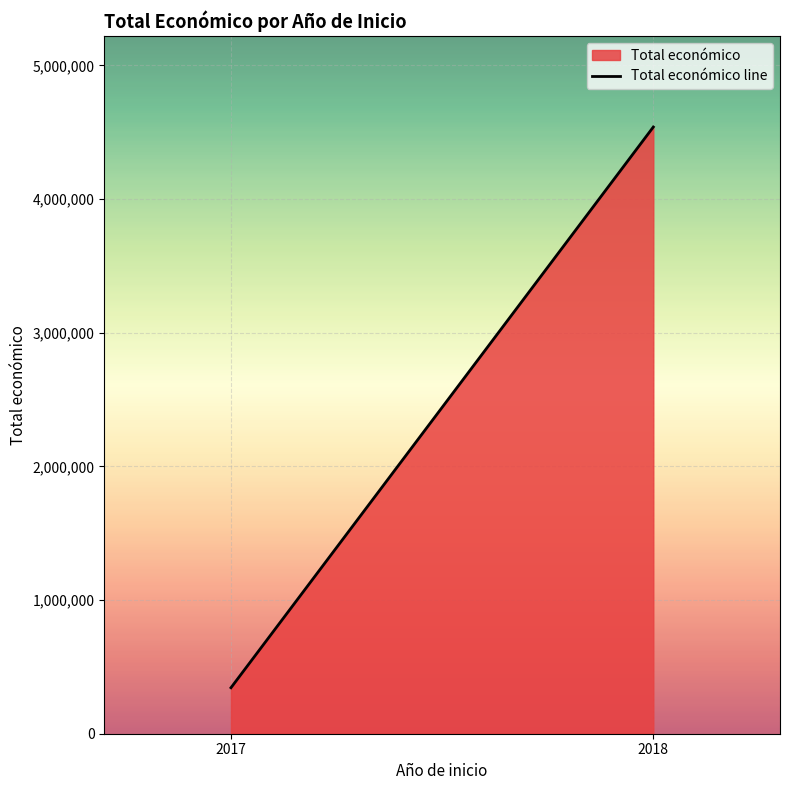

The chart shows a value of 344243 at 2017. True or false?

True